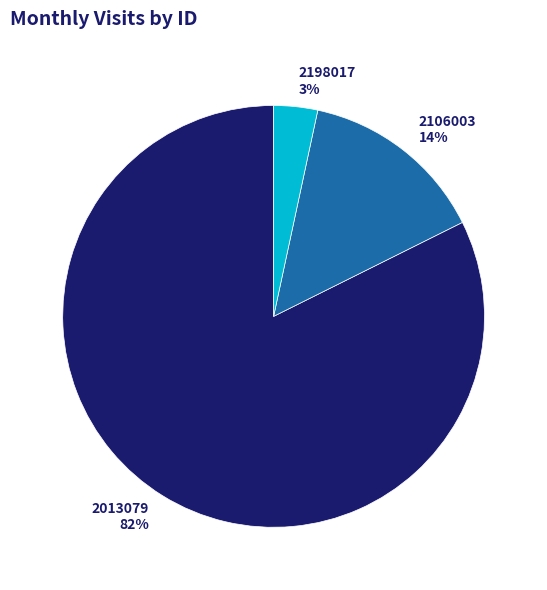

What is the largest slice in the pie chart?

2013079